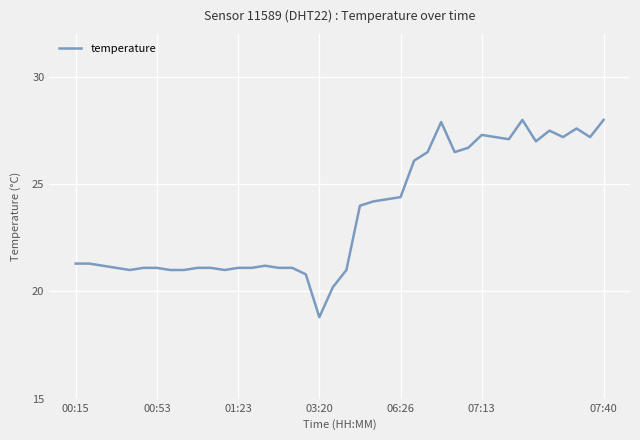

What is the difference between the maximum and minimum values?

9.2